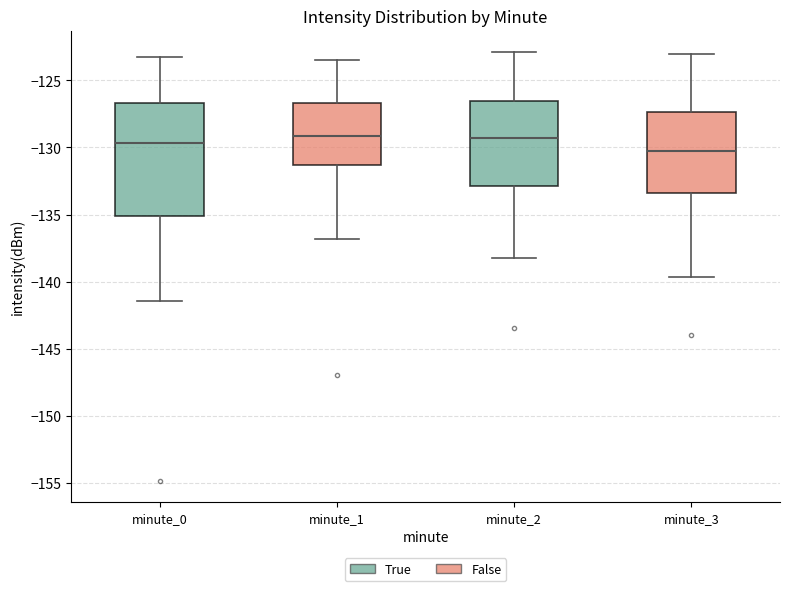

Reading left to right, read every box against the y-axis: the position of its median line, the range the box covers, and the ends of its whiskers. The values are not printed on the chart, so give them approximately, as read against the axis.

minute_0: median -129.5, box -135.0 to -126.5, whiskers -141.5 to -123.0
minute_1: median -129.0, box -131.5 to -126.5, whiskers -137.0 to -123.5
minute_2: median -129.5, box -133.0 to -126.5, whiskers -138.0 to -123.0
minute_3: median -130.5, box -133.5 to -127.5, whiskers -139.5 to -123.0